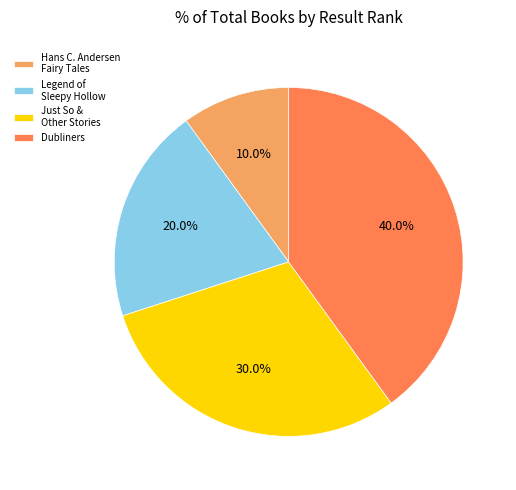

To the nearest percent, what portion does Legend of Sleepy Hollow represent?

20%